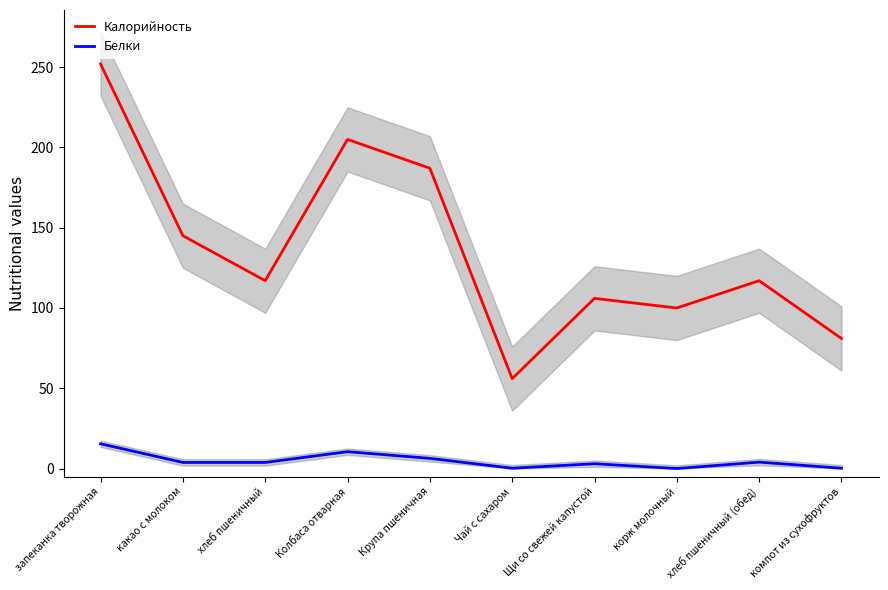

Is the value of Белки at Чай с сахаром greater than the value of Калорийность at компот из сухофруктов?

No